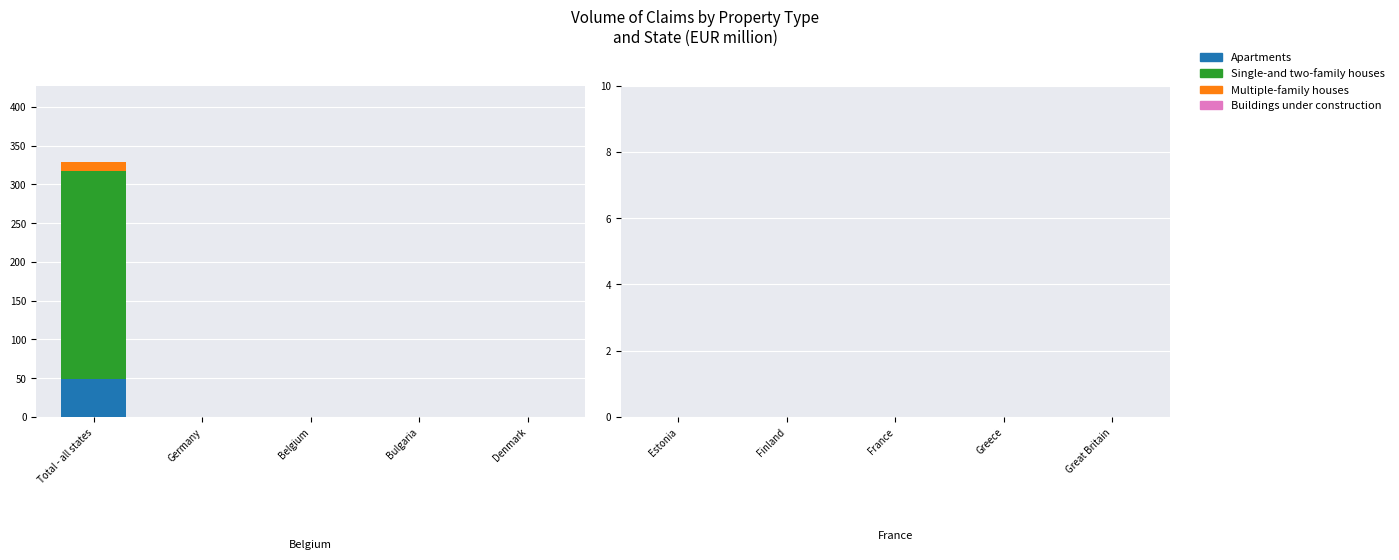

At which category is the sum across all series the highest?

Total - all states